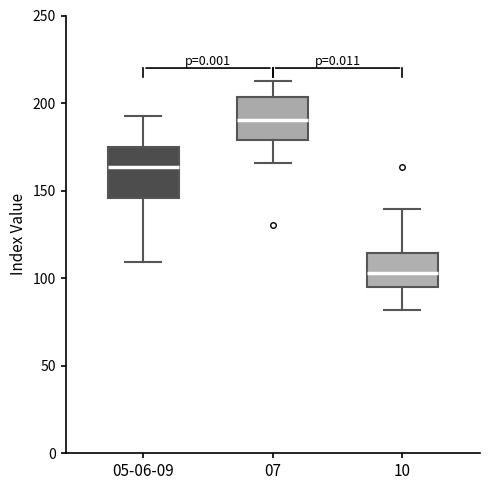

Reading left to right, read every box against the y-axis: the position of its median line, the range the box covers, and the ends of its whiskers. The values are not printed on the chart, so give them approximately, as read against the axis.

05-06-09: median 165, box 145 to 175, whiskers 110 to 190
07: median 190, box 180 to 205, whiskers 165 to 215
10: median 105, box 95 to 115, whiskers 80 to 140